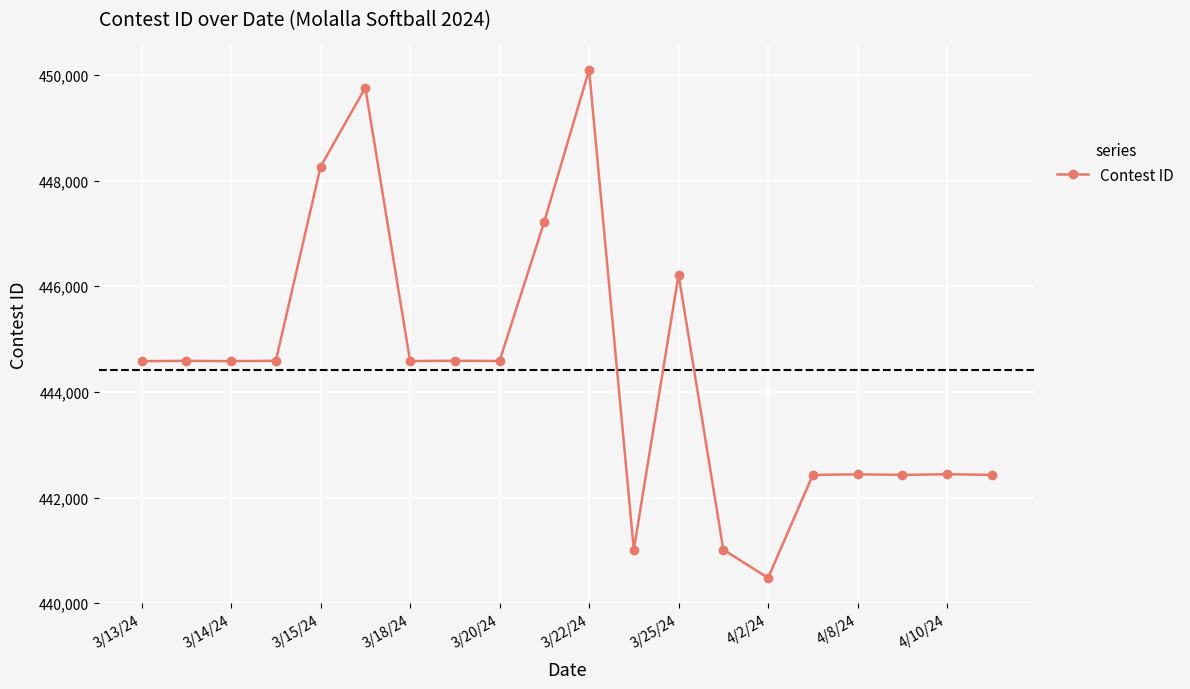

What is the difference between the second highest and minimum values?

9276